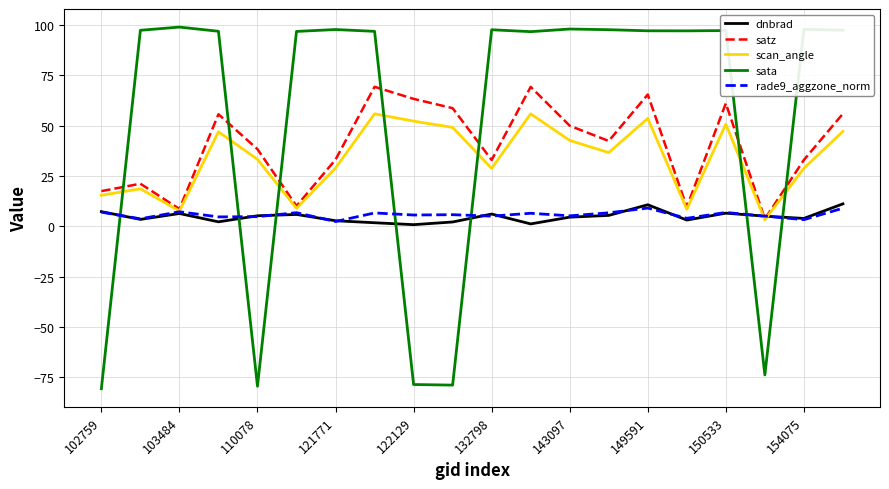

True or false: scan_angle and sata intersect in this chart.

True